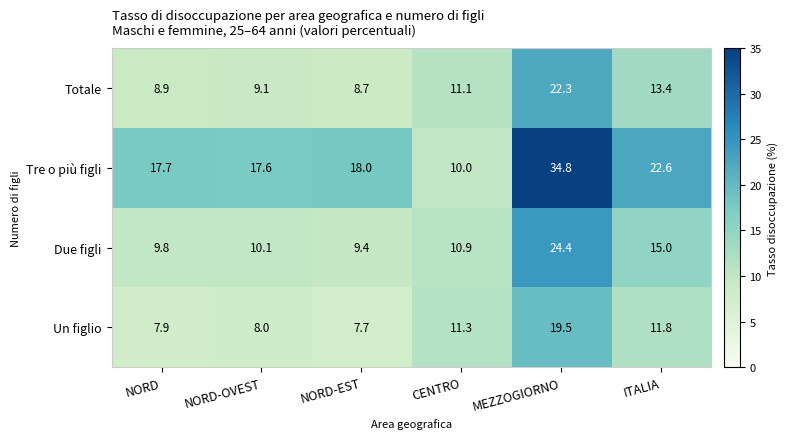

Reading right to left, extract all data points from this chart.

Totale: 13.4	22.3	11.1	8.7	9.1	8.9
Tre o più figli: 22.6	34.8	10.0	18.0	17.6	17.7
Due figli: 15.0	24.4	10.9	9.4	10.1	9.8
Un figlio: 11.8	19.5	11.3	7.7	8.0	7.9